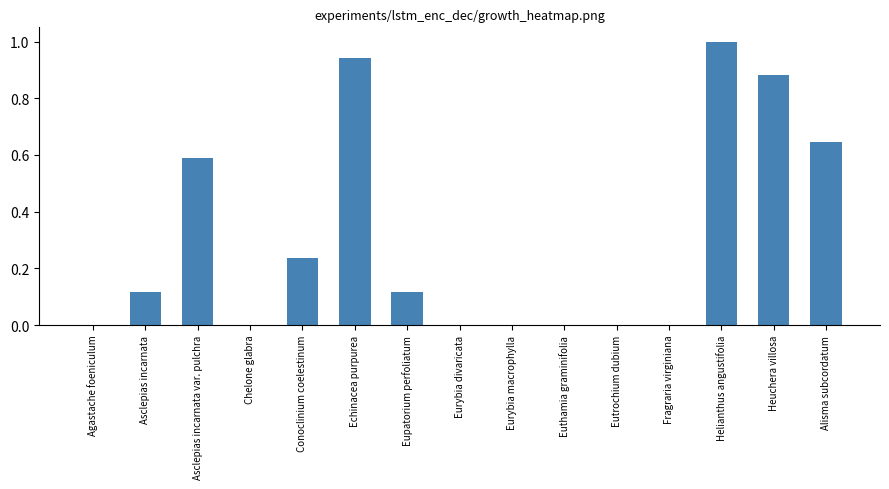

Which category has the highest value across all series?

Helianthus angustifolia